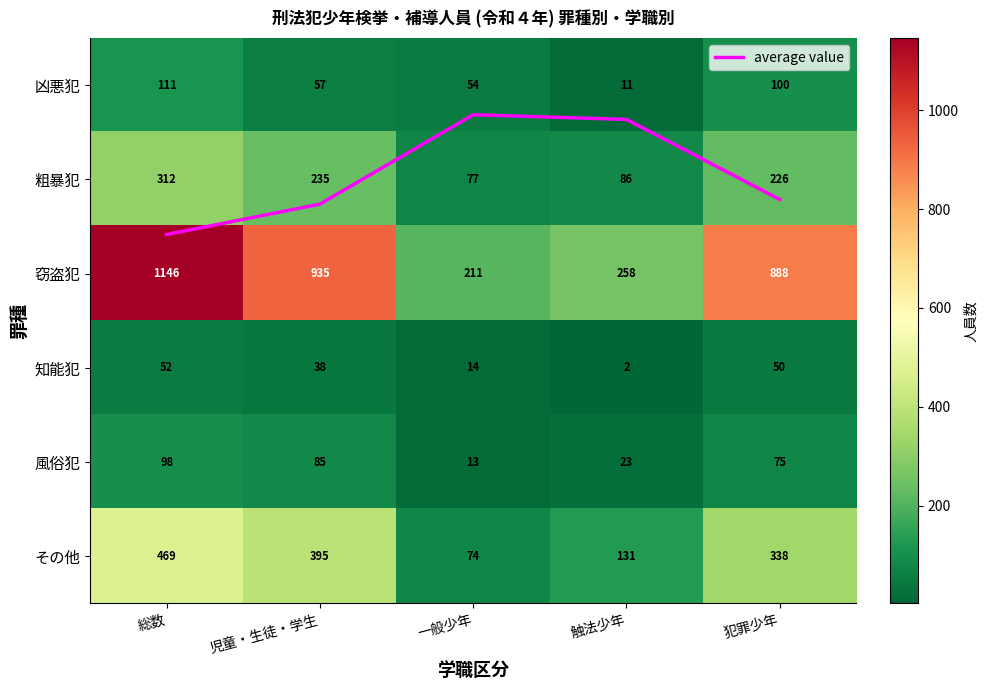

At which label does その他 first exceed 338?

総数